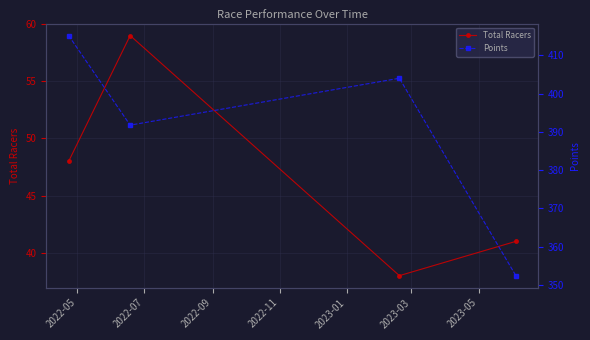

What is the value of the Points point at the 2nd from the left?

391.7